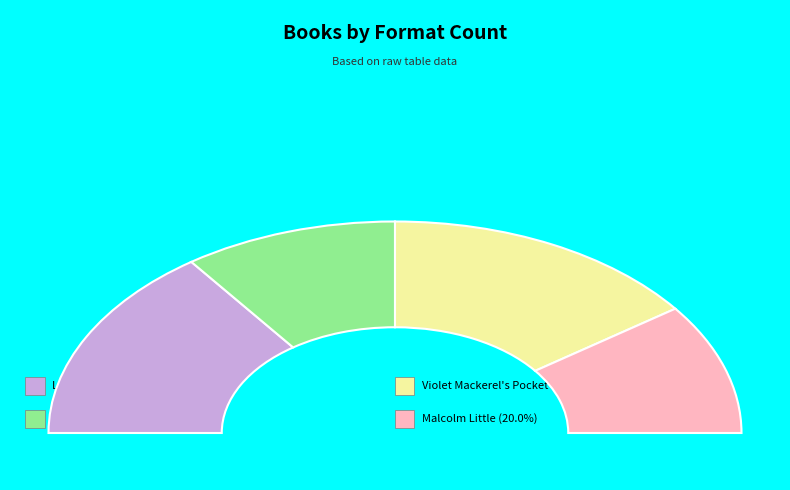

The Malcolm Little slice represents 20% of the pie. True or false?

True